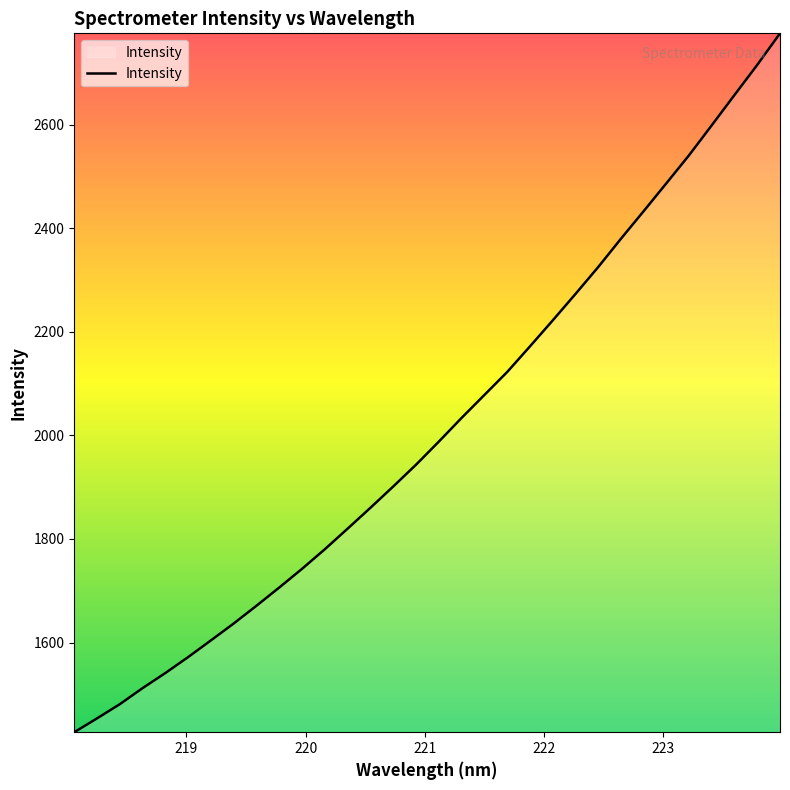

Count the number of categories in the chart.

32